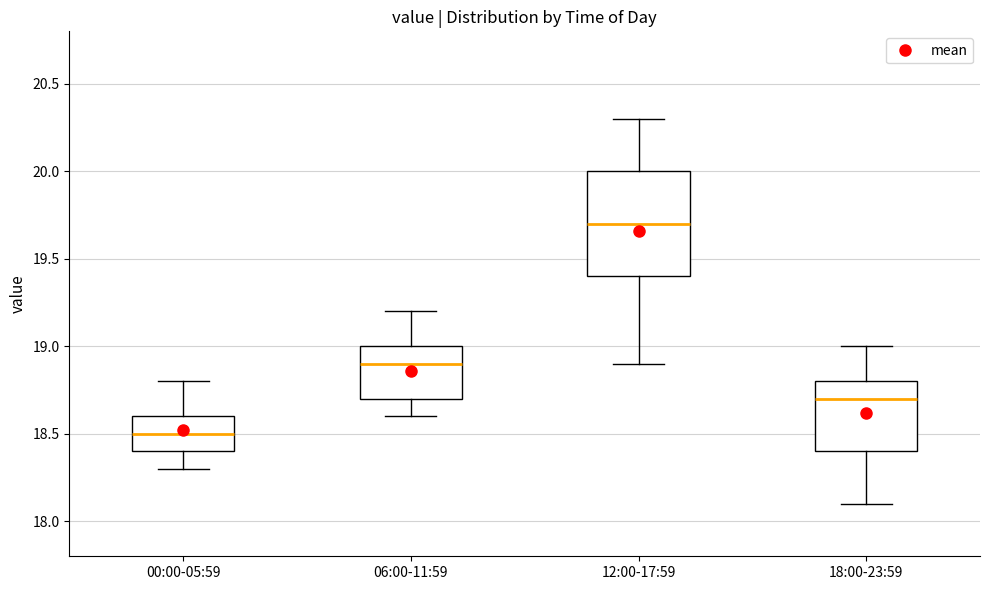

Which box's median line is the highest?

12:00-17:59